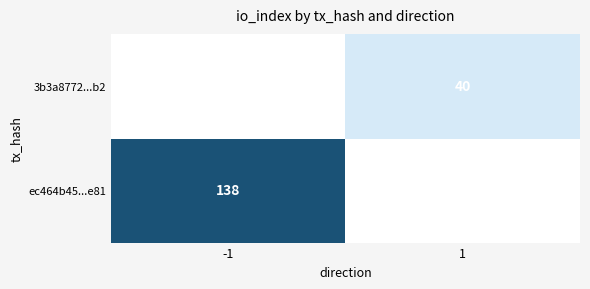

The value of ec464b45...e81 at -1 is 42. True or false?

False